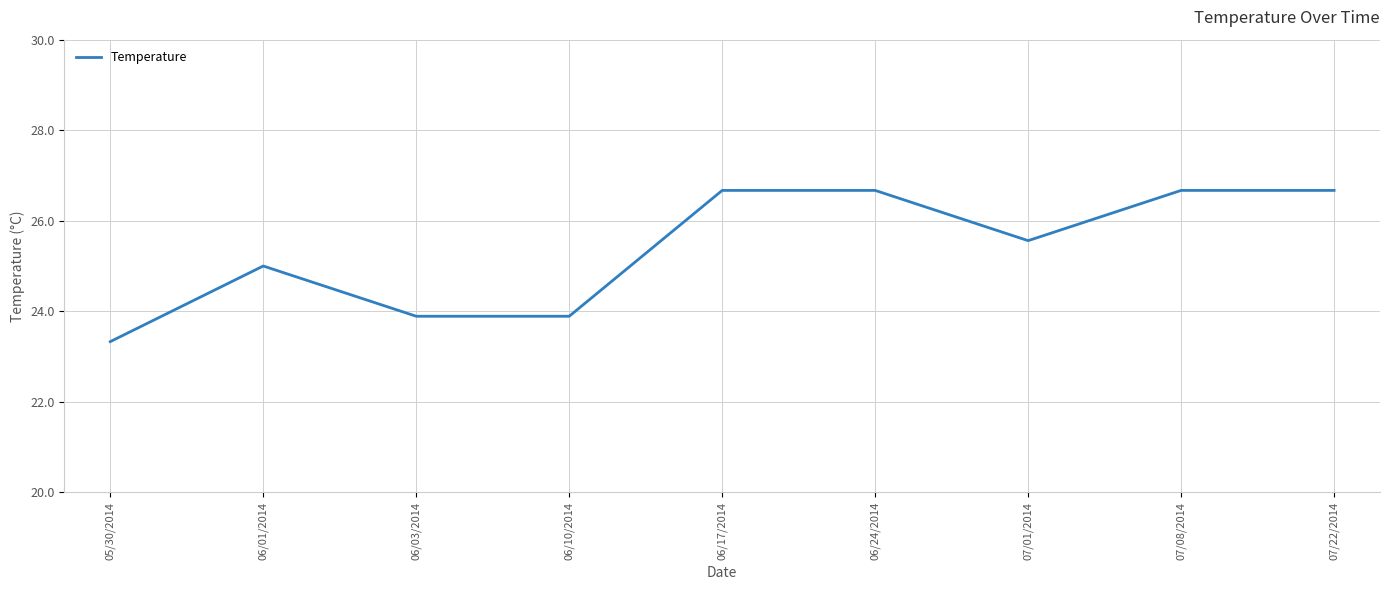

Between 07/22/2014 and 07/01/2014, which is larger?

07/22/2014